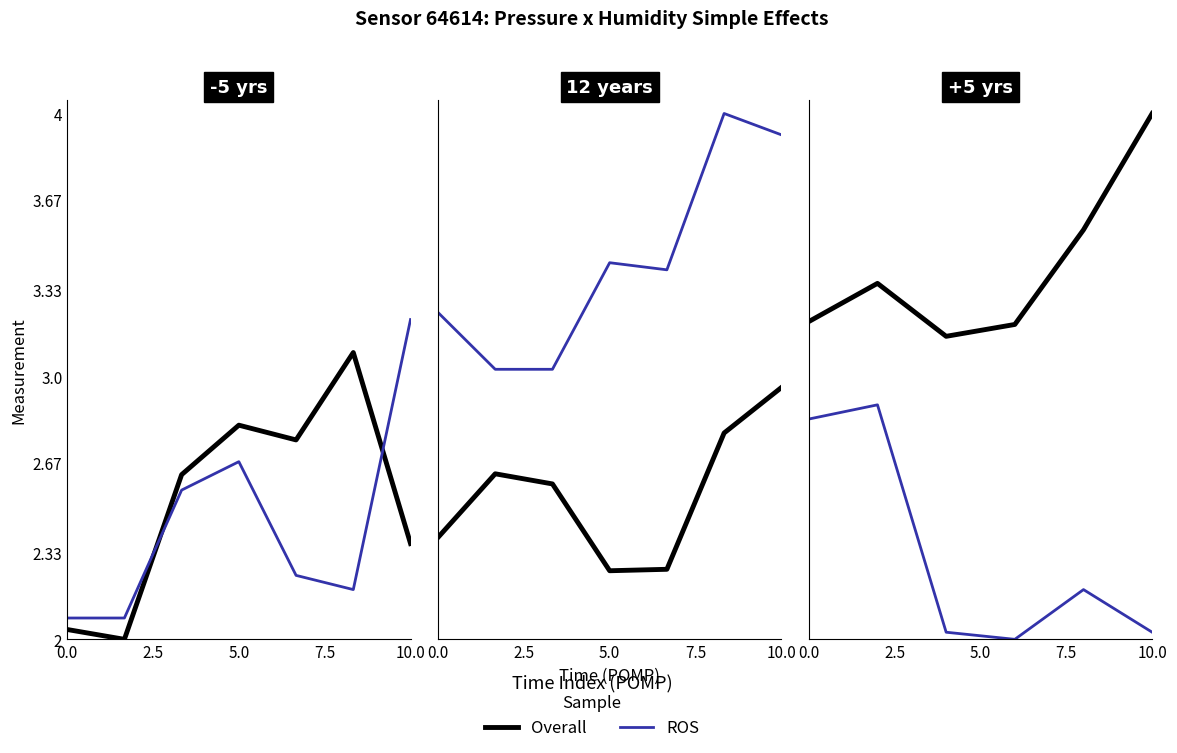

How many lines are shown in the chart?

2